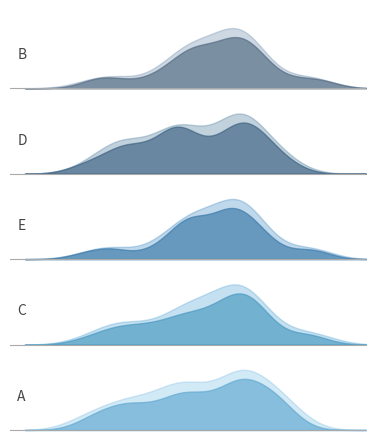

How many values in the C series exceed -121?

12